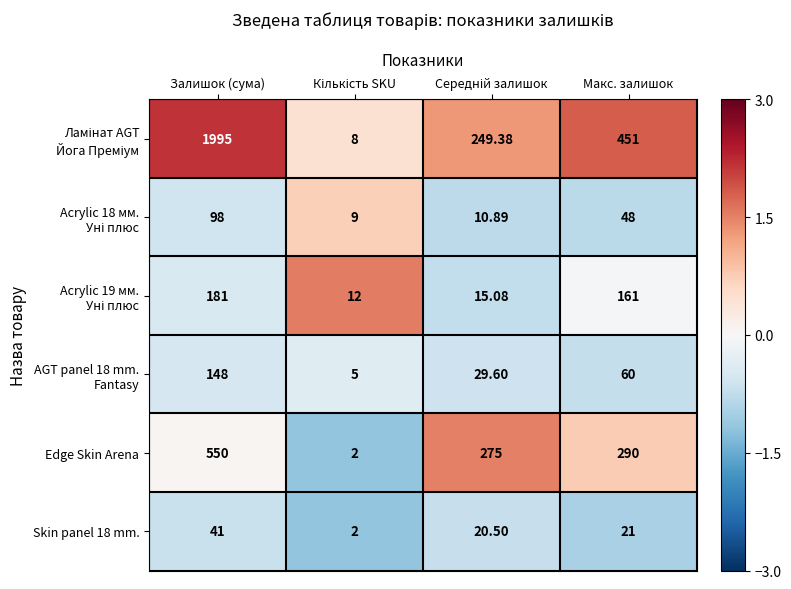

What is the spread (max minus min) of values at Залишок (сума)?

1954.0